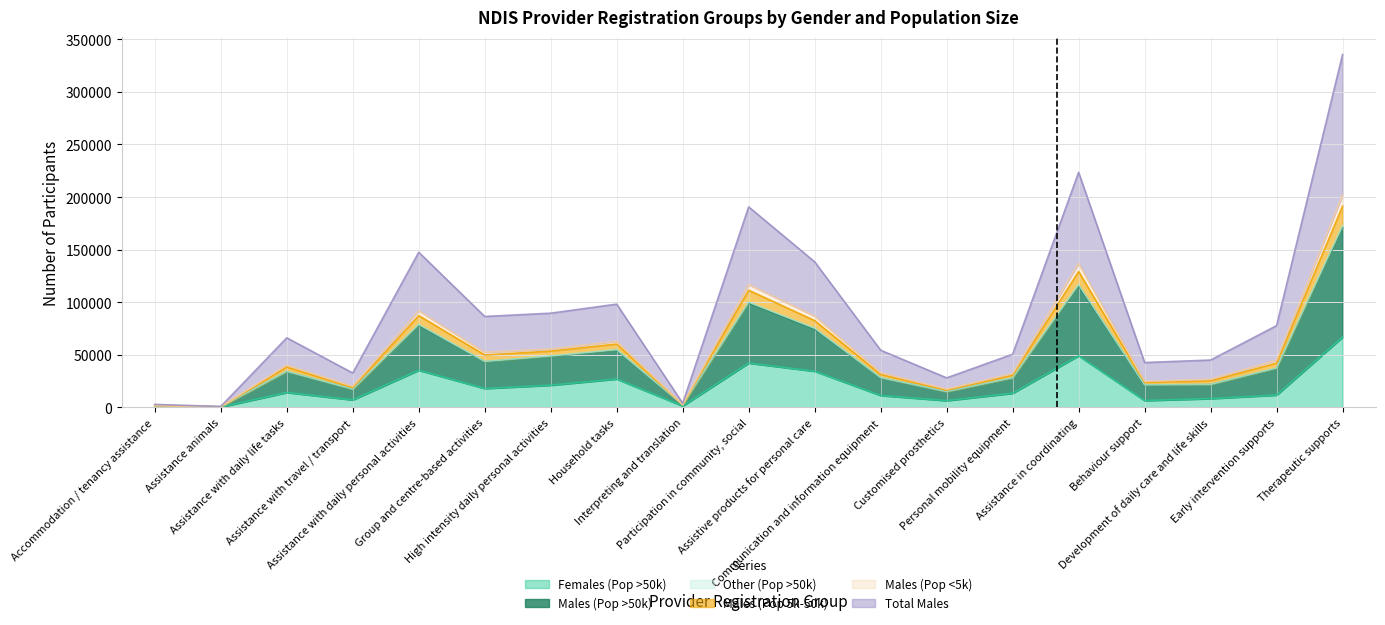

Is the value of Females (Pop >50k) at Personal mobility equipment greater than the value of Males (Pop 5k-50k) at Assistance animals?

Yes